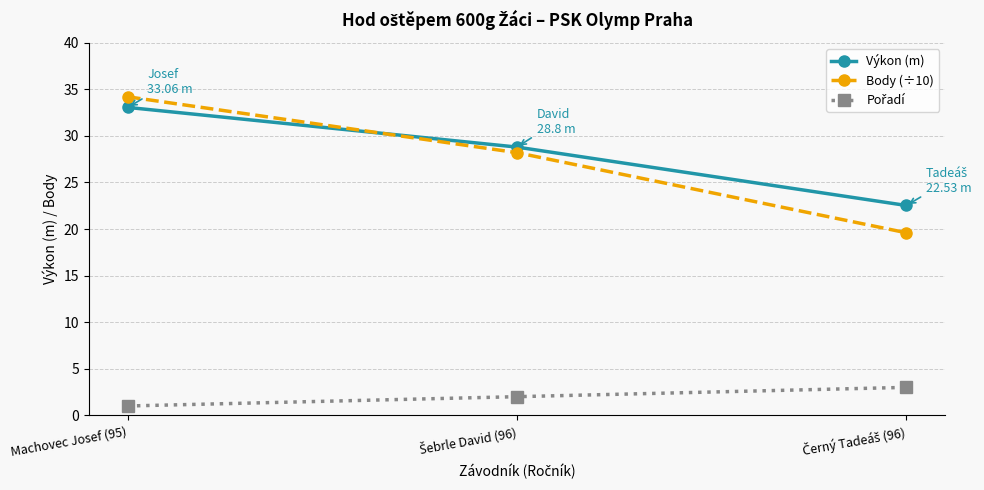

What is the minimum value for Body (÷10)?

19.6